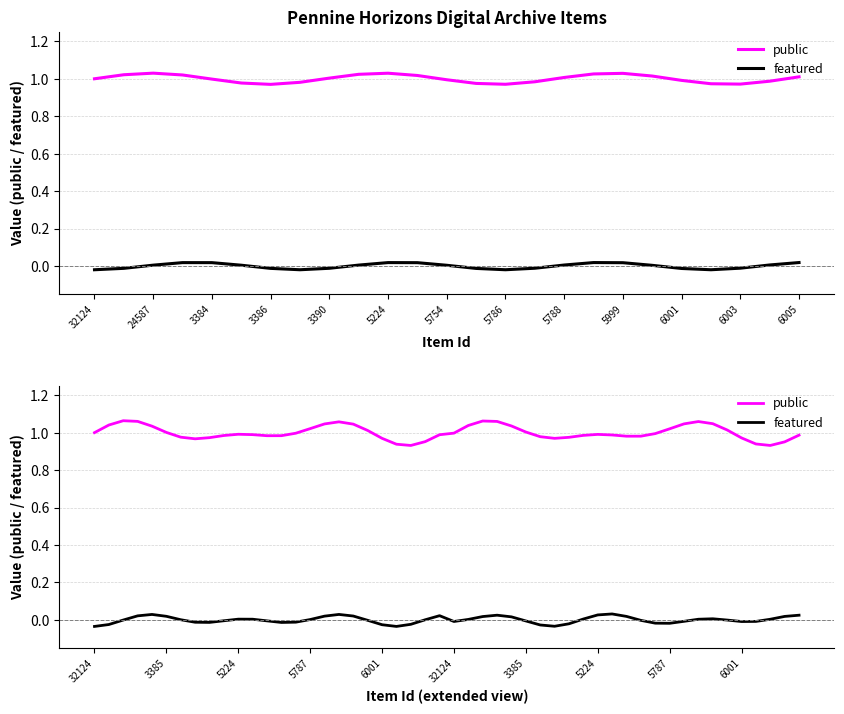

True or false: public has a value of 1 at 3391.

True